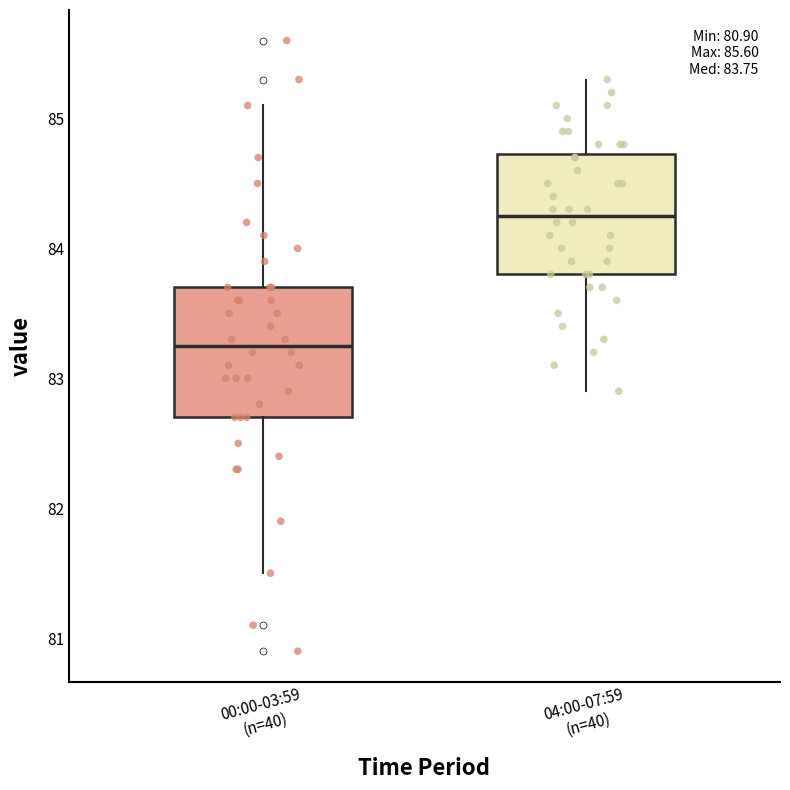

Which box's median line is the lowest?

00:00-03:59 (n=40)